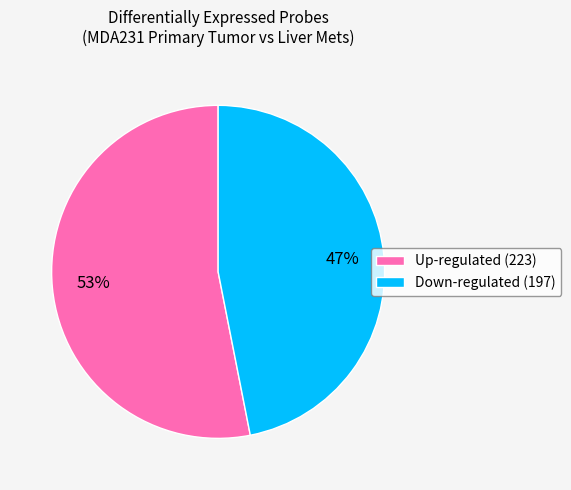

True or false: Up-regulated accounts for 47% of the total.

False